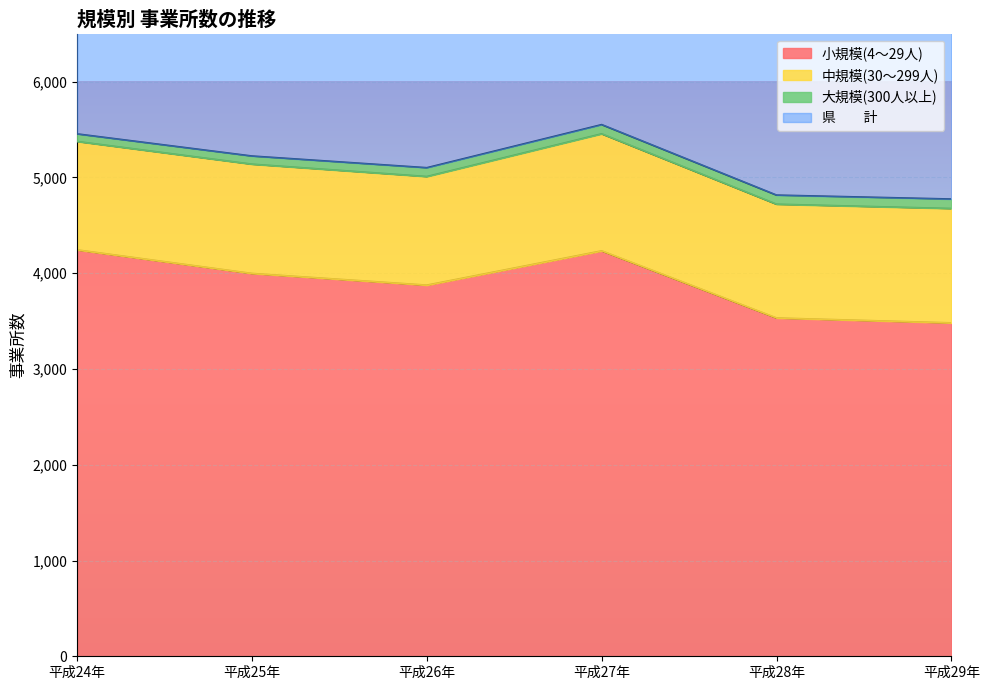

What is the difference between the maximum and minimum values in the 小規模(4～29人) series?

762